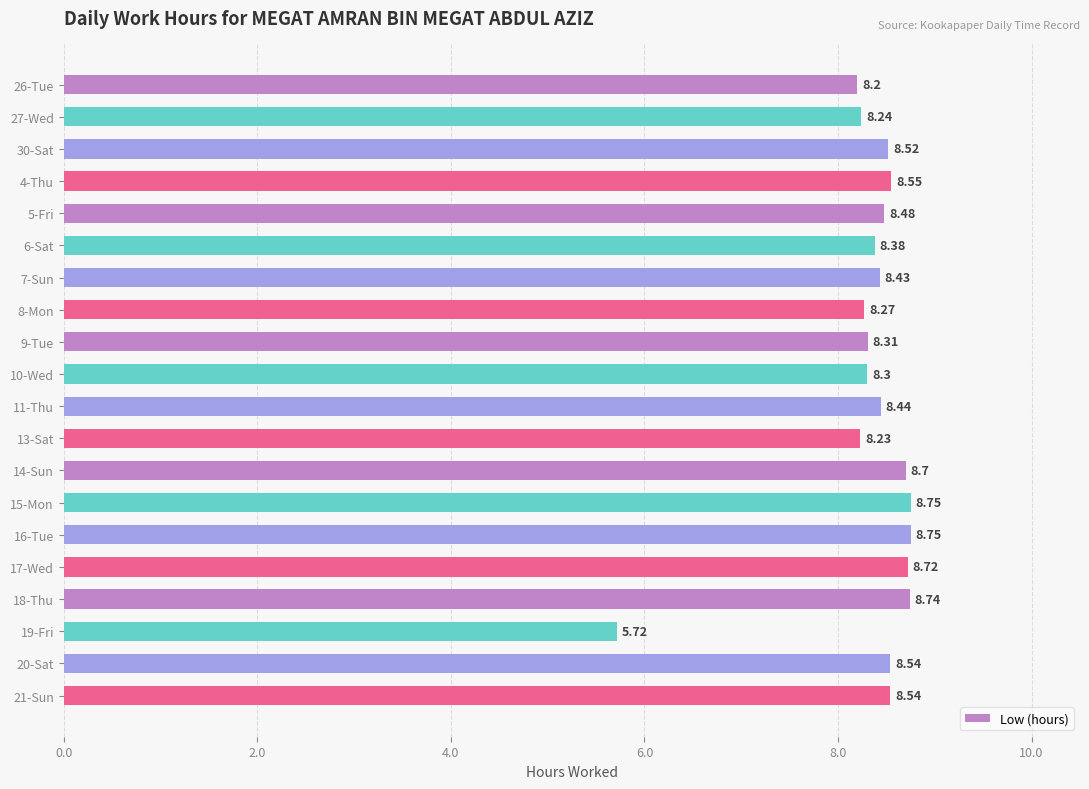

What is the average value?

8.3